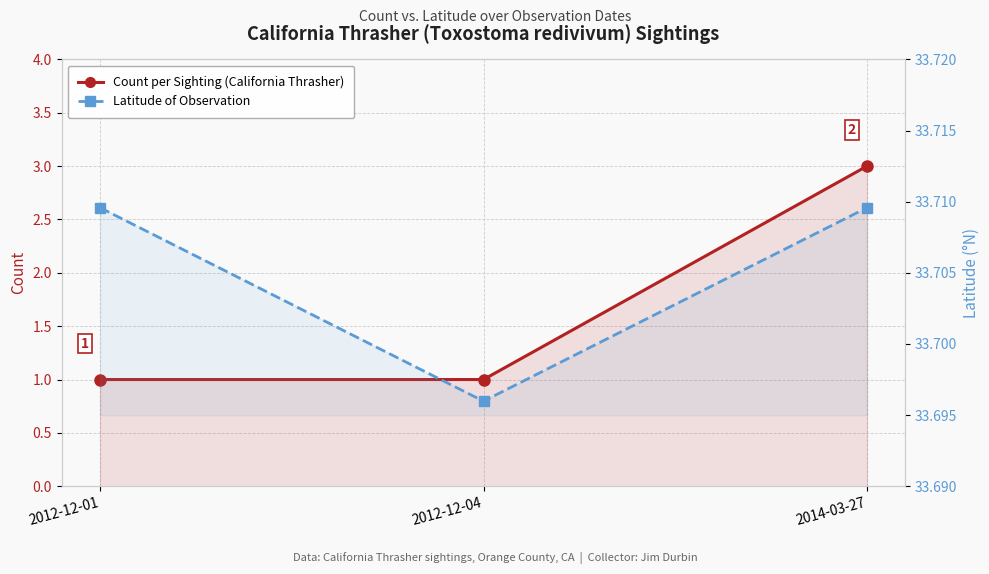

At how many categories does at least one series exceed 21?

3